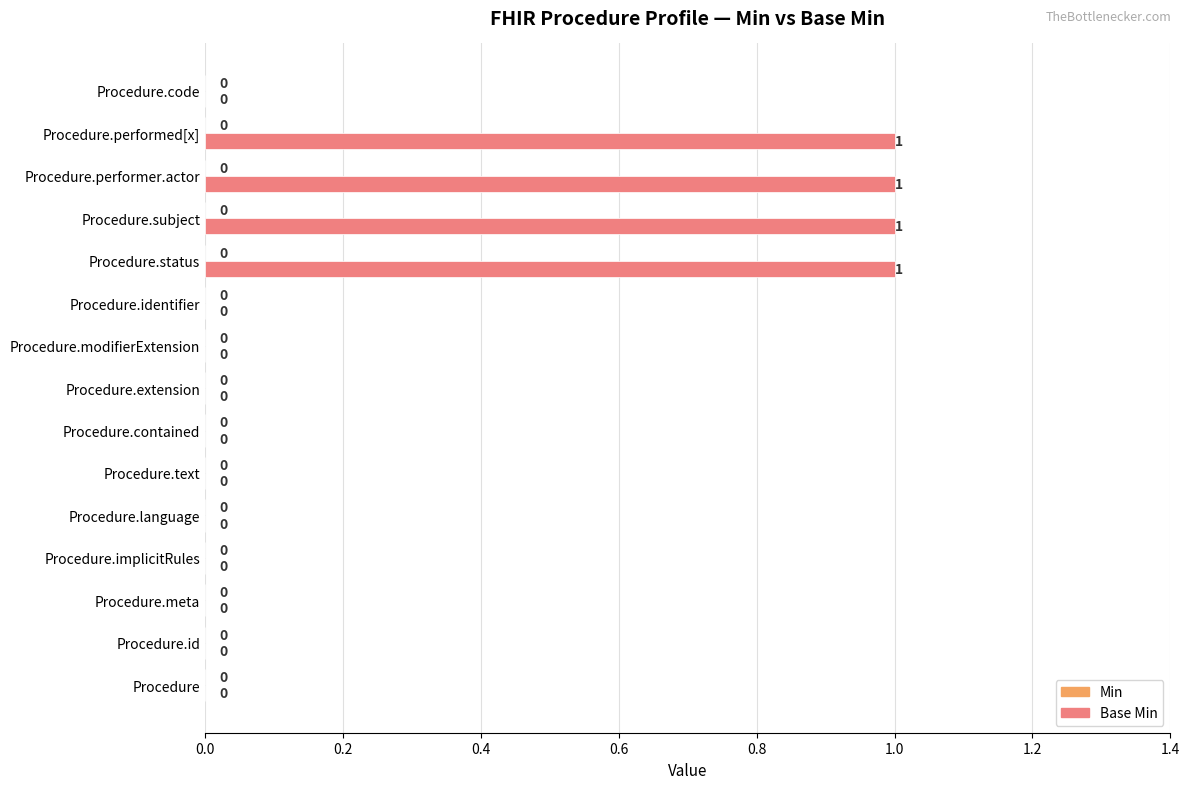

Reading bottom to top, extract all data points from this chart.

Procedure=0	Procedure.id=0	Procedure.meta=0	Procedure.implicitRules=0	Procedure.language=0	Procedure.text=0	Procedure.contained=0	Procedure.extension=0	Procedure.modifierExtension=0	Procedure.identifier=0	Procedure.status=1	Procedure.subject=1	Procedure.performer.actor=1	Procedure.performed[x]=1	Procedure.code=0